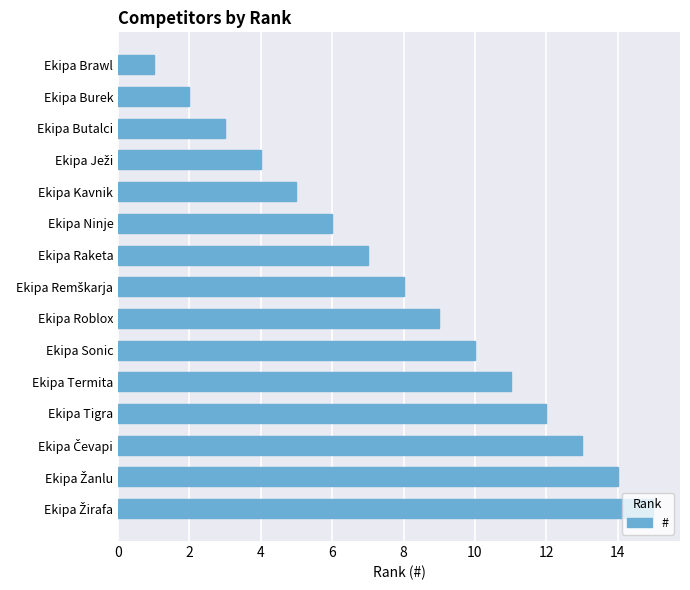

What is the label of the 1st bar from the top?

Ekipa Brawl